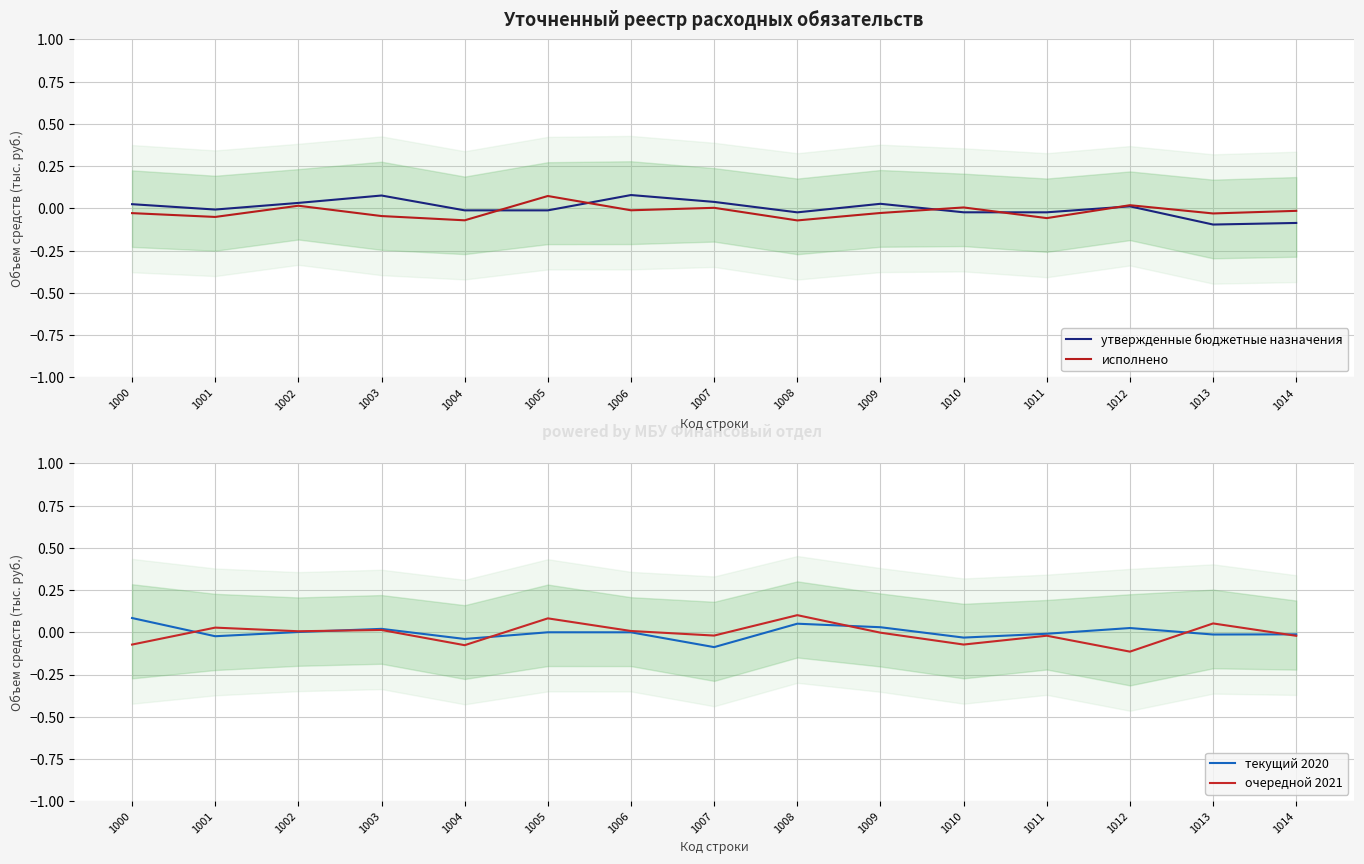

True or false: исполнено and текущий 2020 intersect in this chart.

True